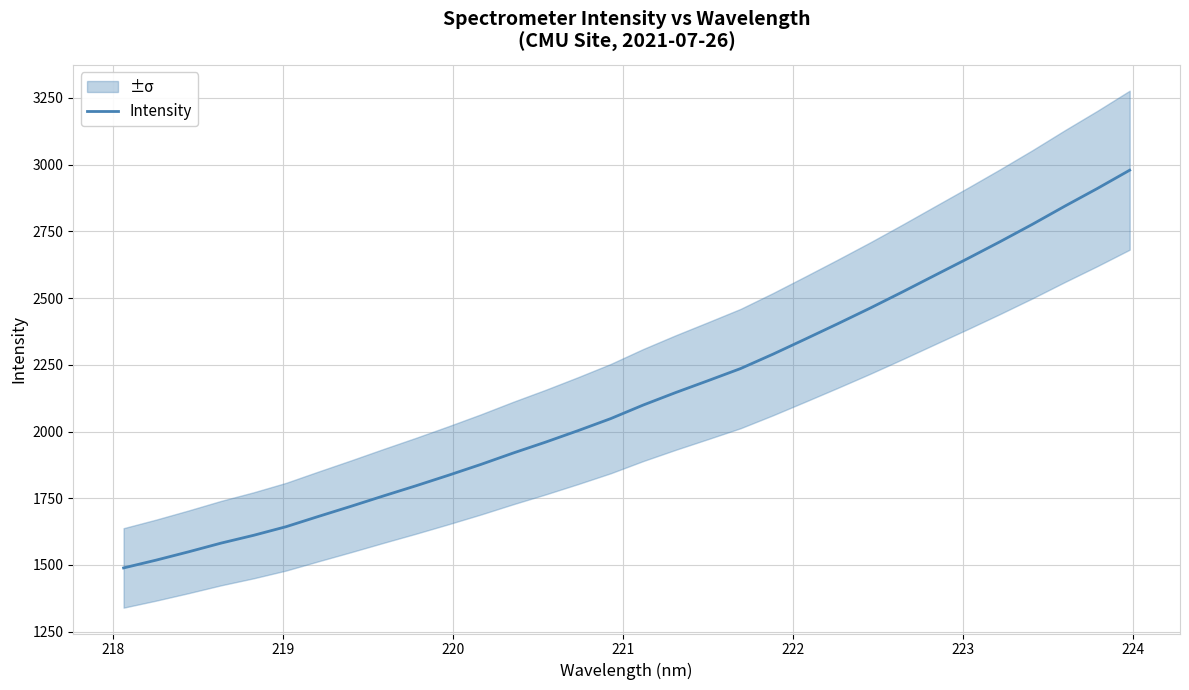

What is the value of the 2nd point from the left?

1518.1